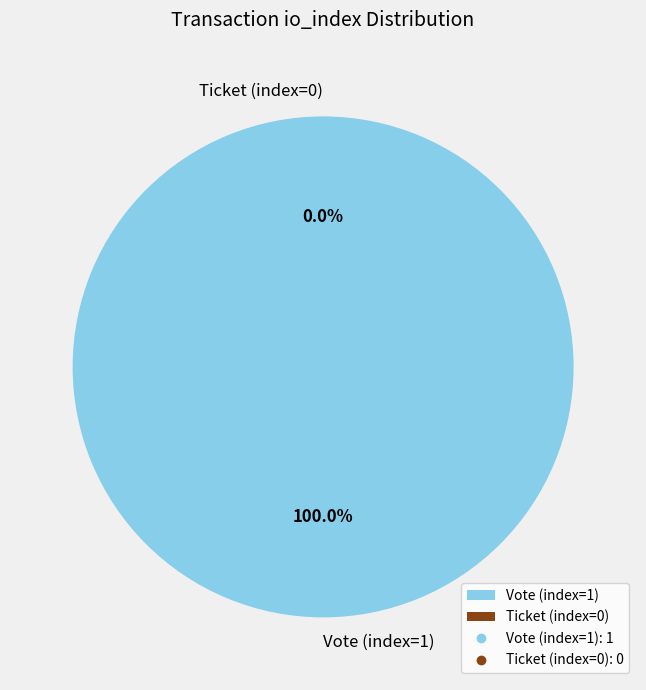

Which slice is the largest?

Vote (index=1)